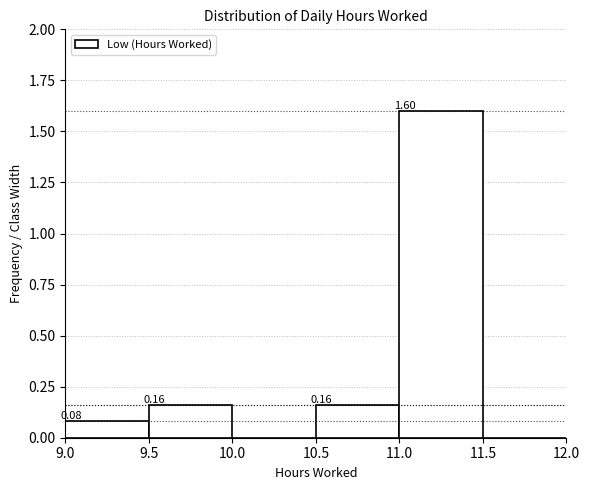

Over which range of the x-axis is the bar tallest?

11.0 to 11.5